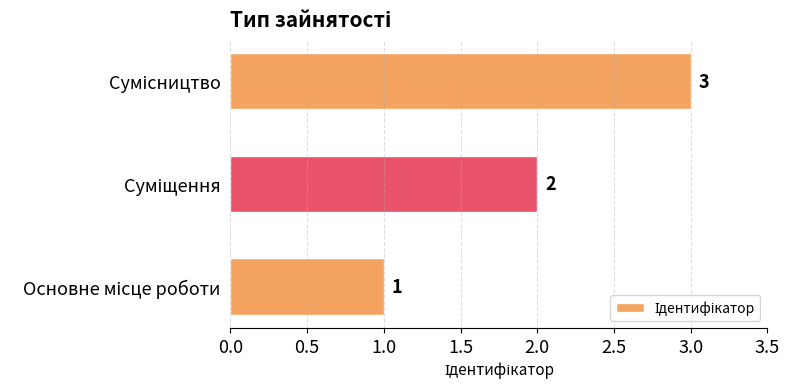

How many values are between 1 and 3?

3